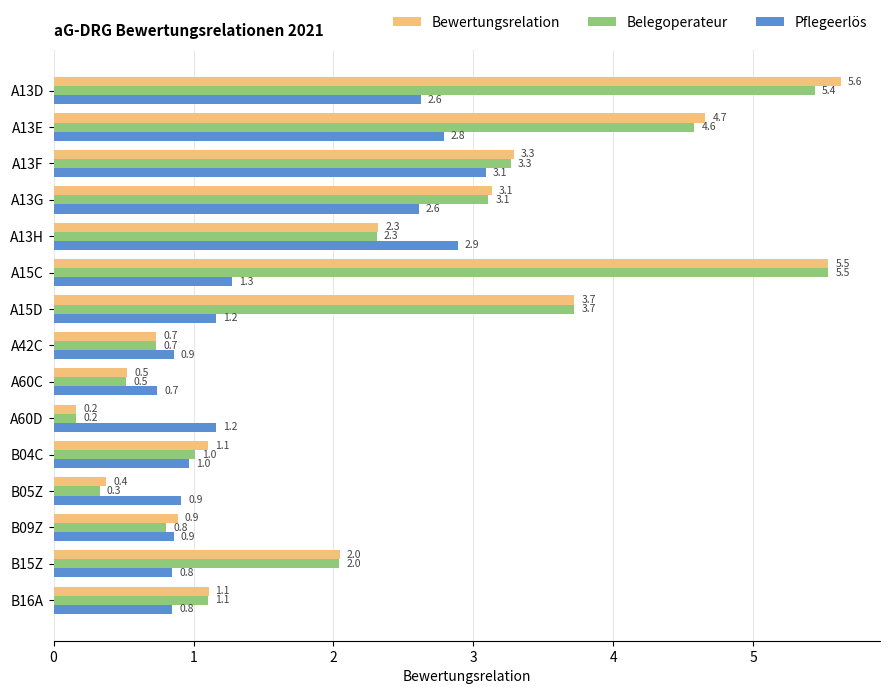

What is the lowest value of the Bewertungsrelation series?

0.2